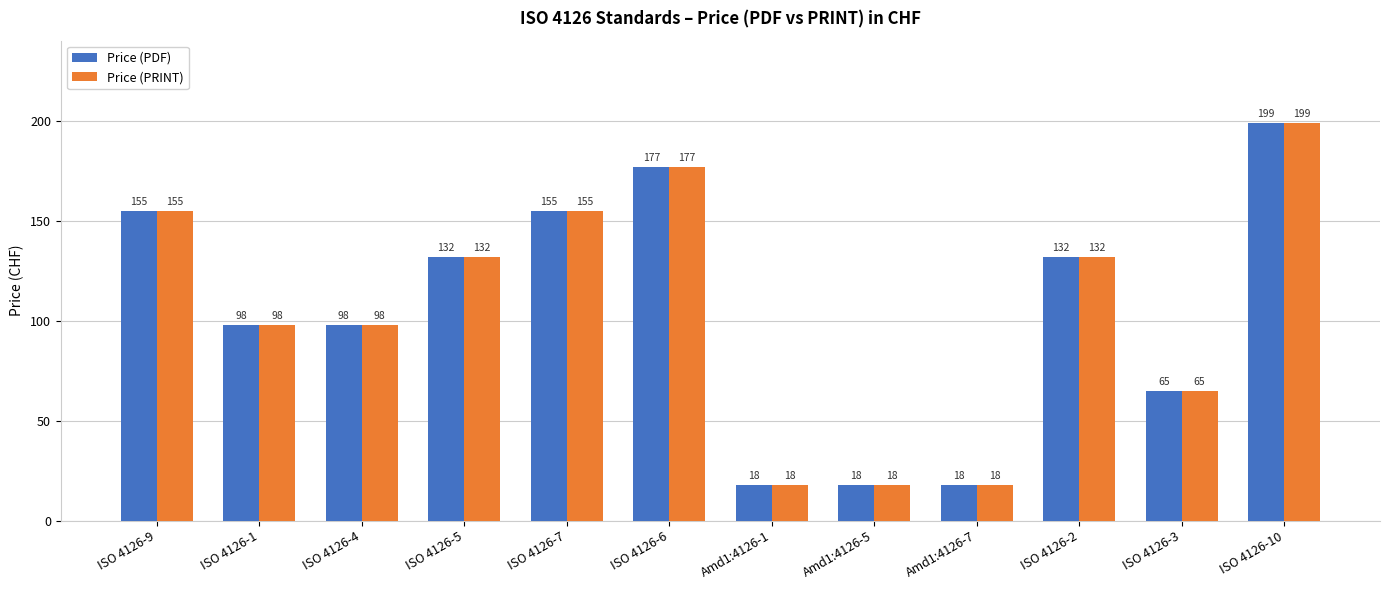

What is the average value of the Price (PRINT) series?

105